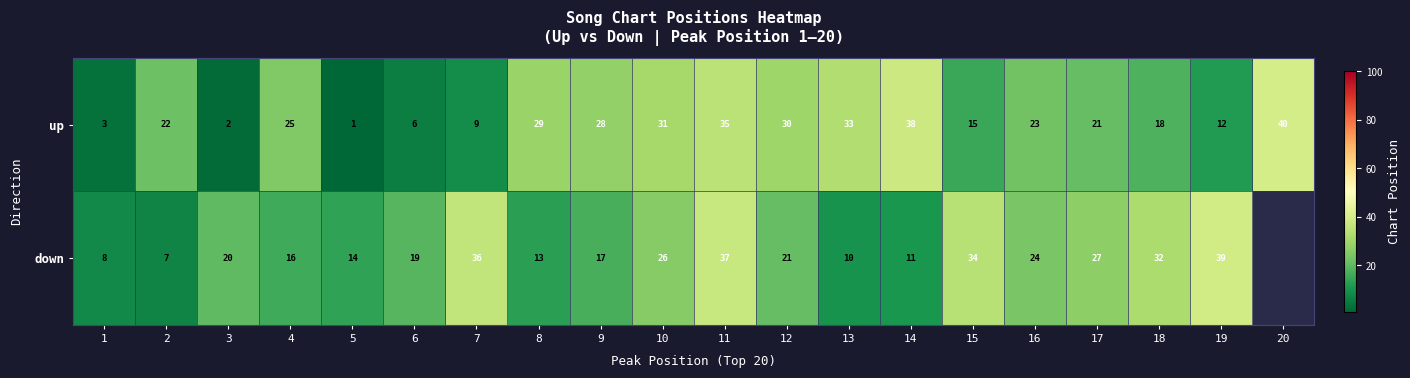

Is the value of up at 9 greater than the value of down at 7?

No